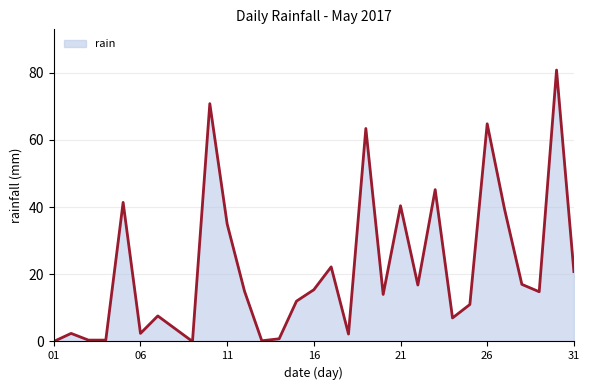

What is the average value?

21.5